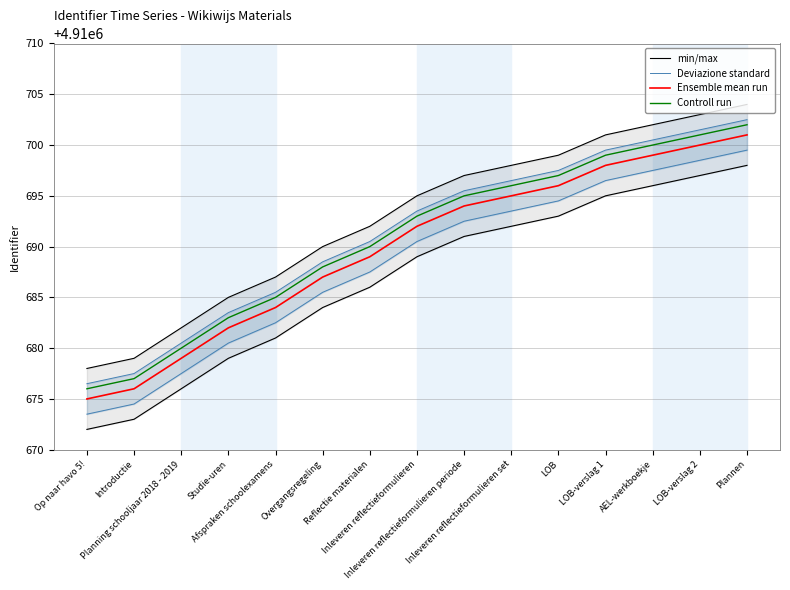

What is the value of the min/max point at the 1st from the left?

4910672.0